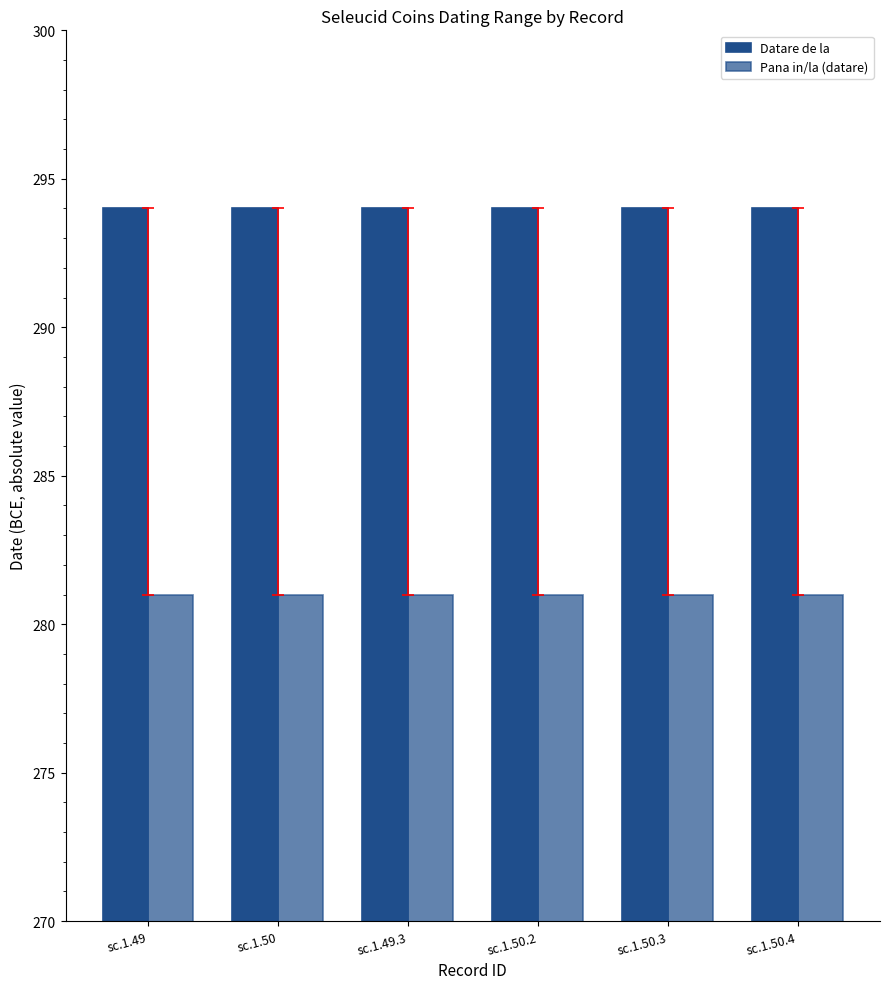

How many groups of bars are there?

6